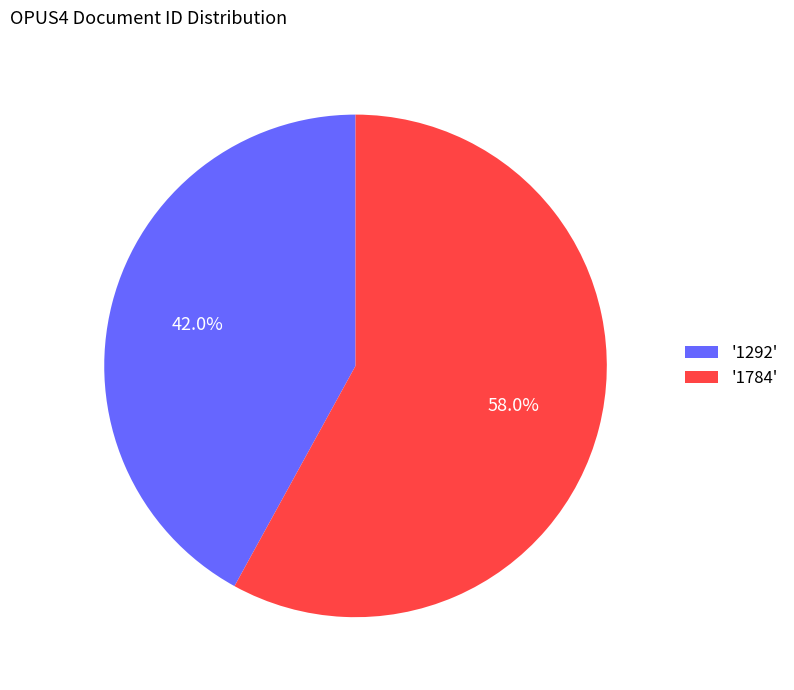

Rank the categories by value from highest to lowest.

'1784', '1292'